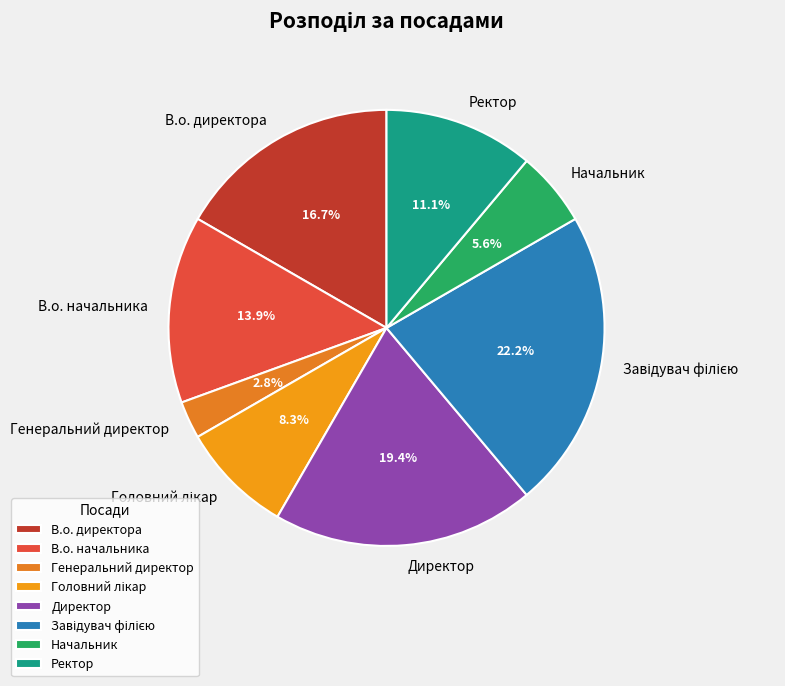

To the nearest percent, what portion does В.о. директора represent?

17%